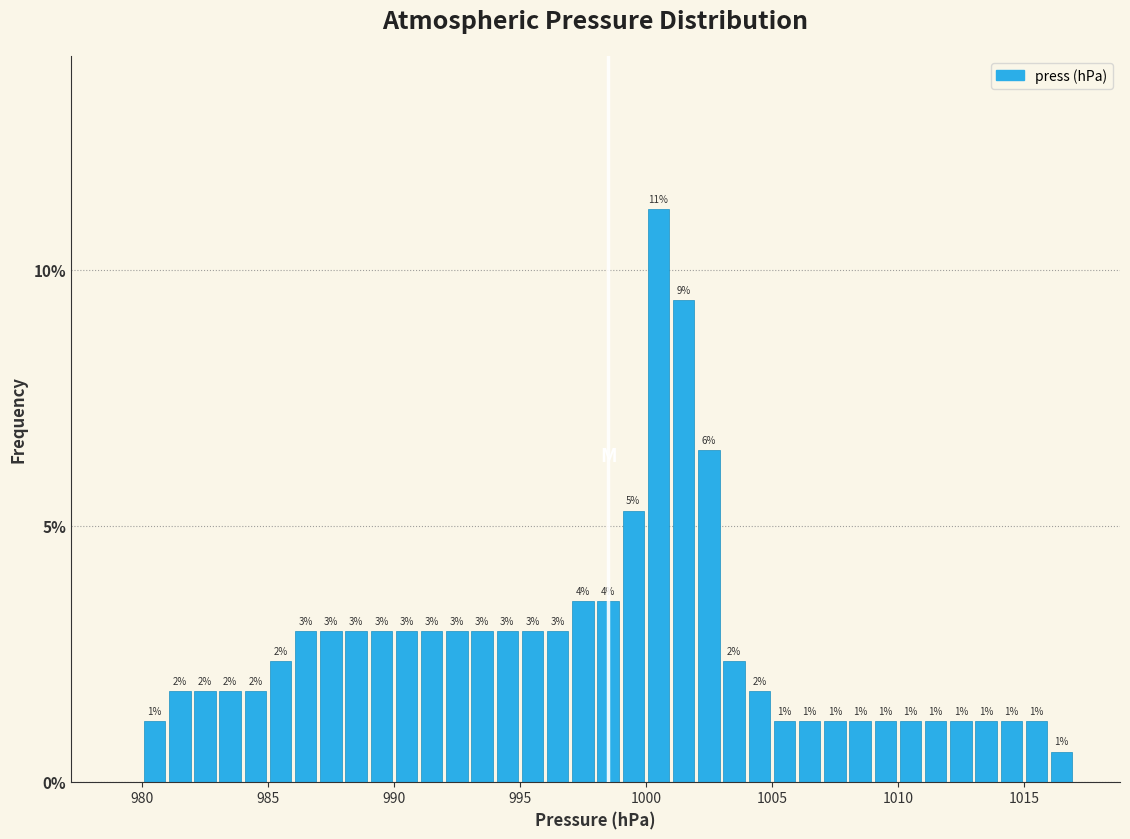

Around what value on the x-axis is the tallest bar? Give the approximate position of its centre, as read against the axis.

1000.5